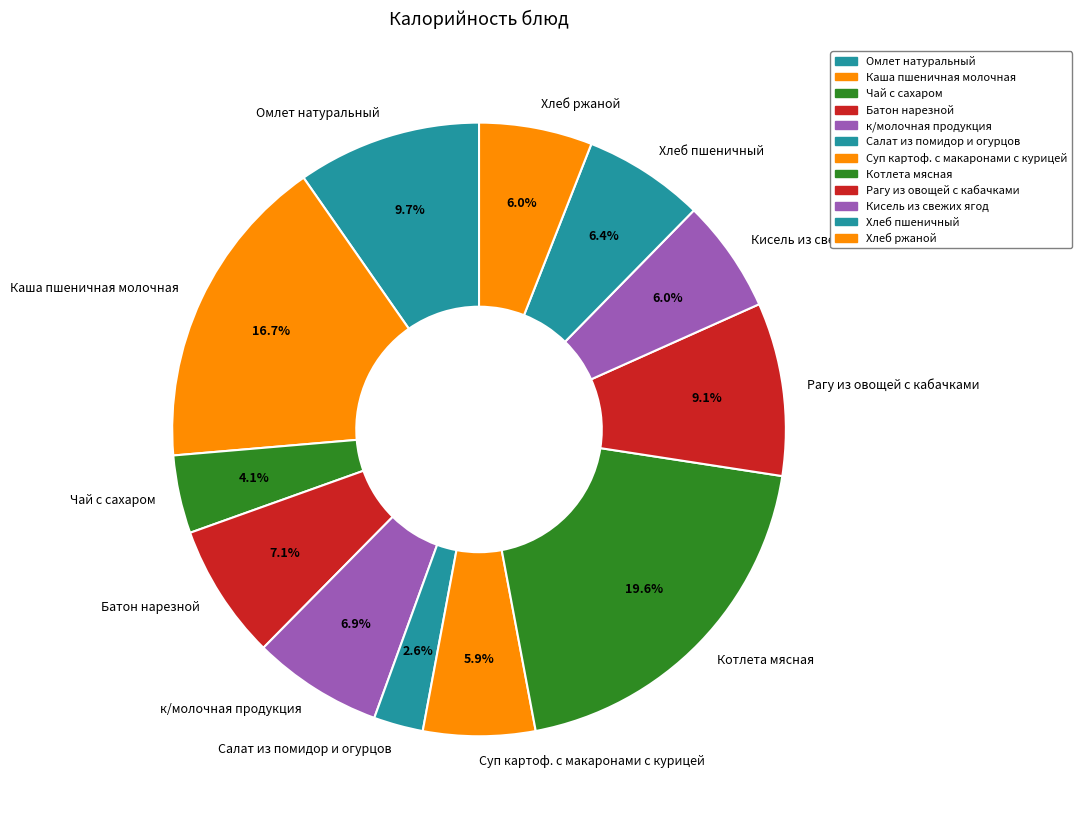

Which has a higher value, Суп картоф. с макаронами с курицей or Салат из помидор и огурцов?

Суп картоф. с макаронами с курицей